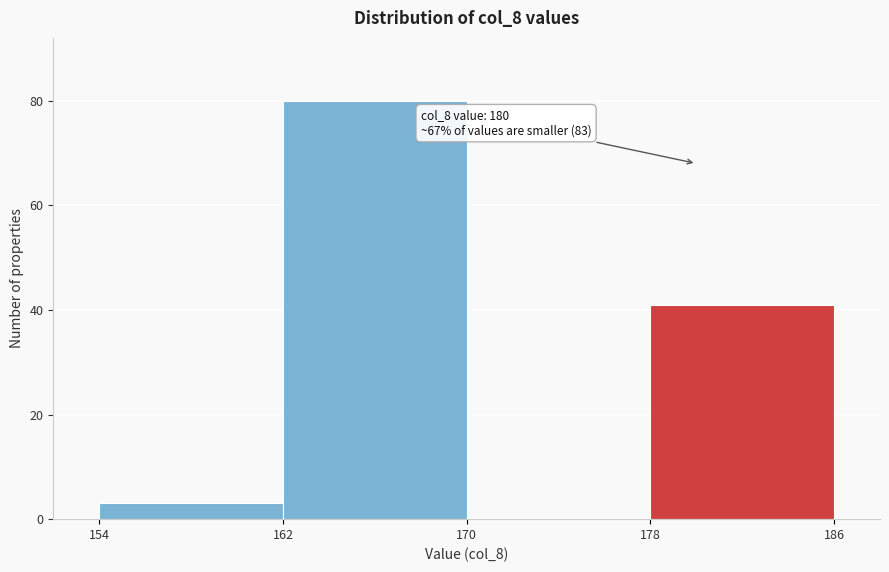

Which range on the x-axis has the tallest bar?

162 to 170